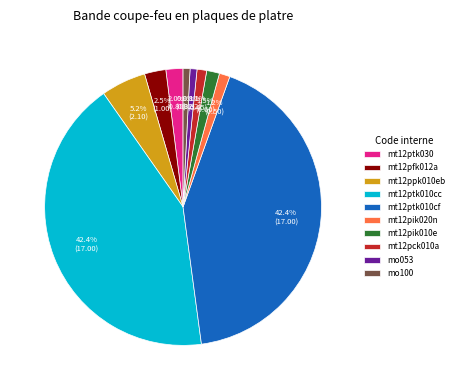

Count the number of slices in the pie.

10